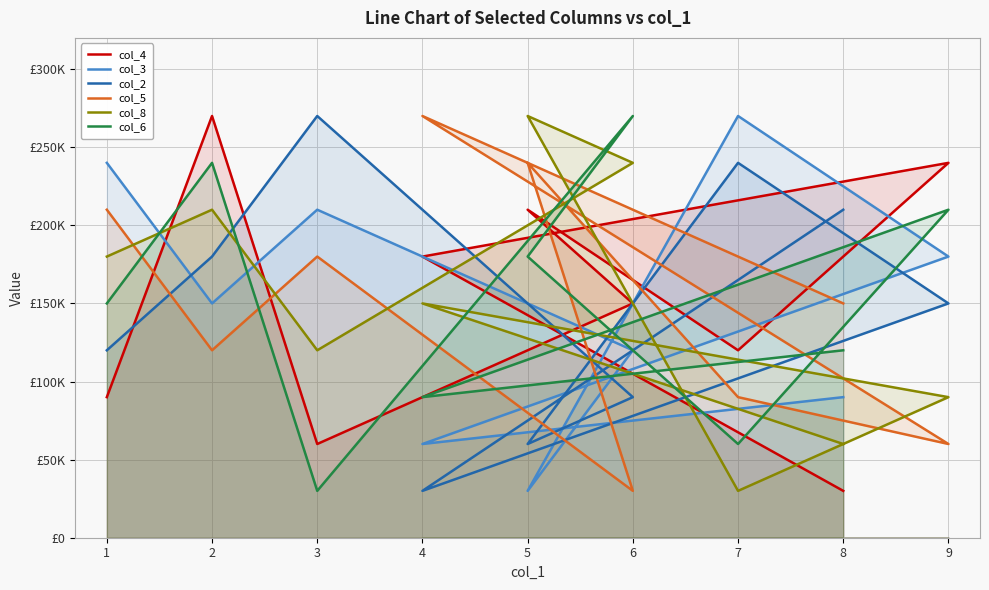

Which series ends up on top after the final intersection of col_8 and col_3?

col_3